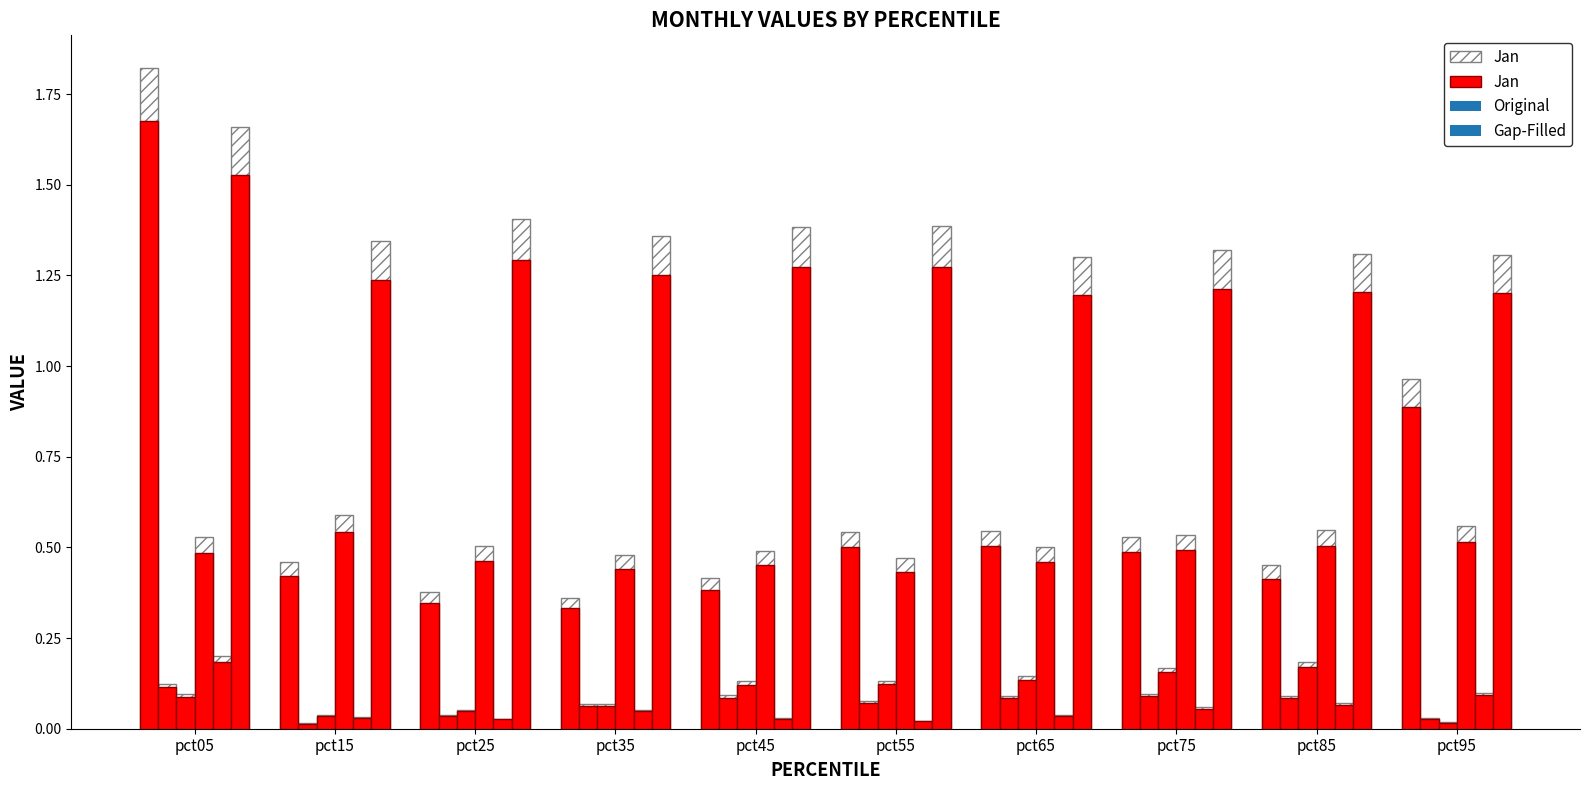

Reading right to left, extract all data points from this chart.

pct95=0.9	pct85=0.4	pct75=0.5	pct65=0.5	pct55=0.5	pct45=0.4	pct35=0.3	pct25=0.3	pct15=0.4	pct05=1.7